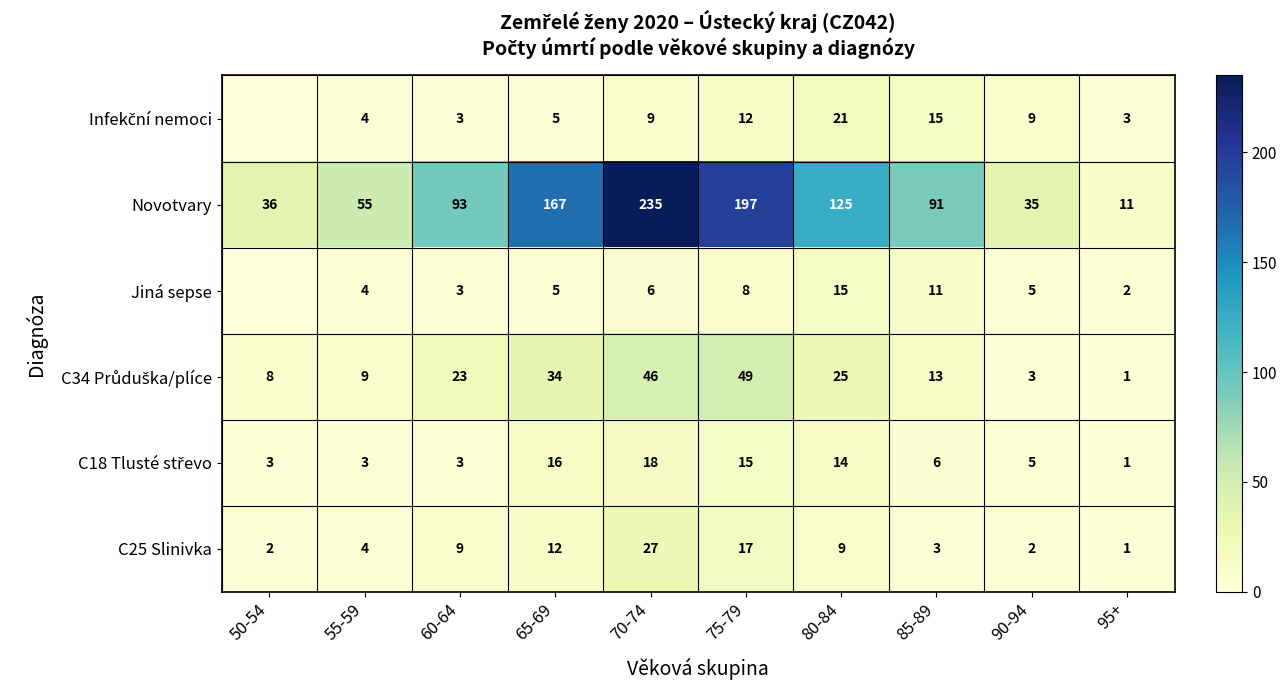

What is the total value across all series at 60-64?

134